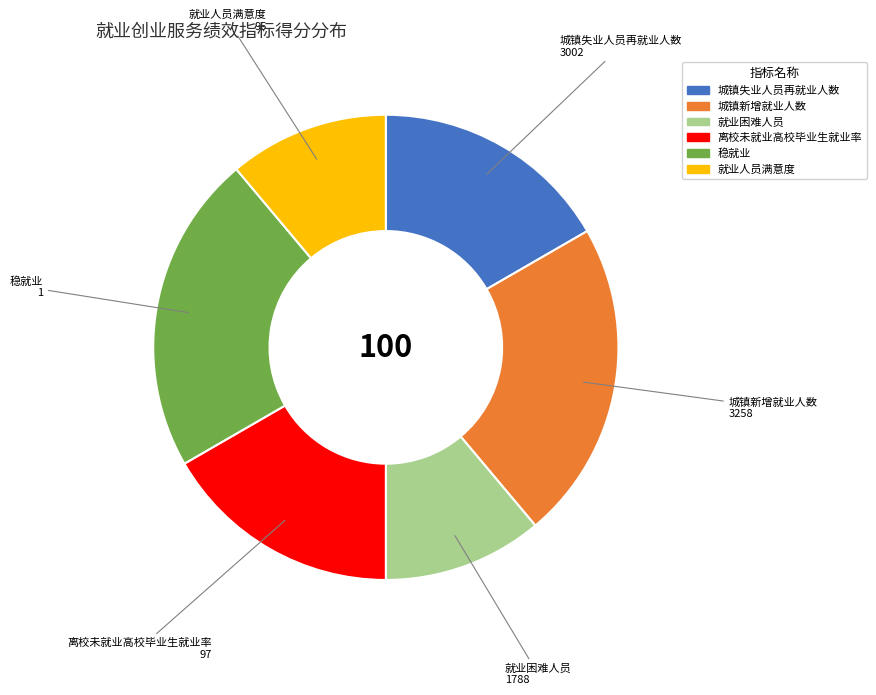

Count the number of slices in the pie.

6